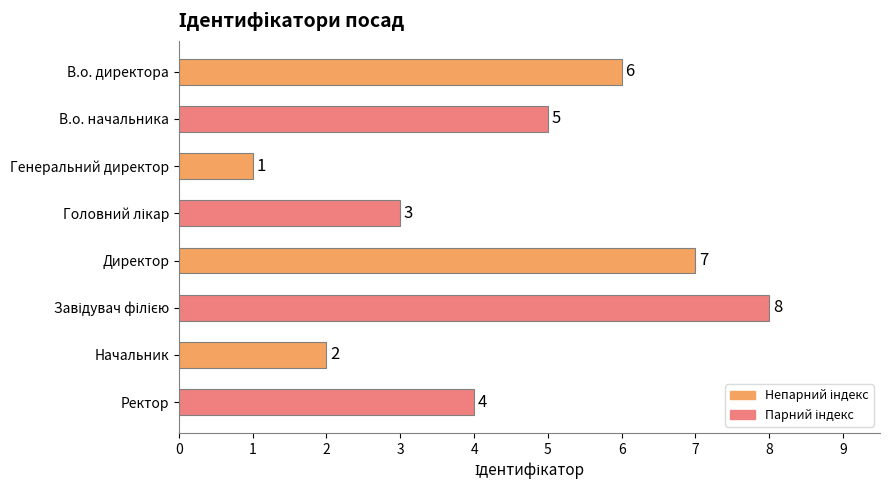

The chart shows a value of 1 at Начальник. True or false?

False